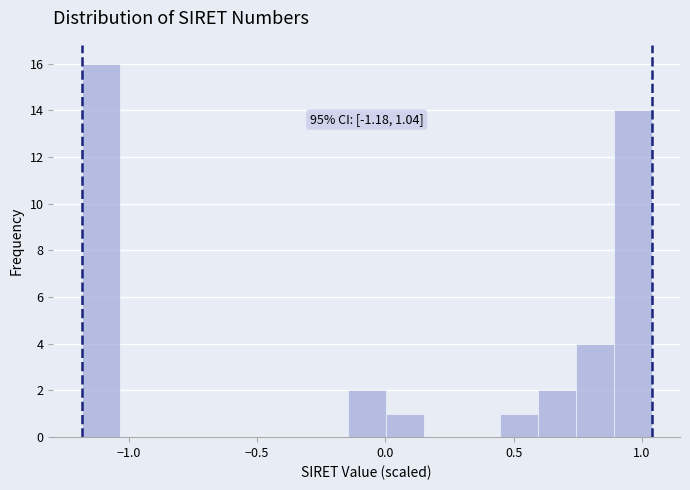

Around what value on the x-axis is the tallest bar? Give the approximate position of its centre, as read against the axis.

-1.10